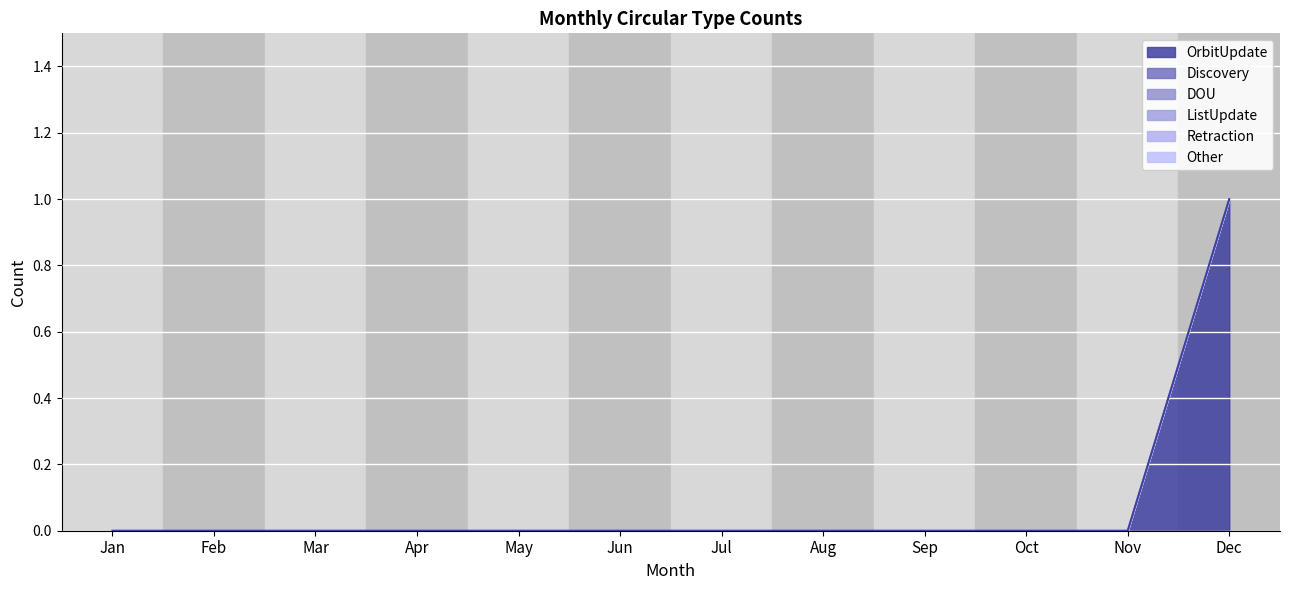

Reading left to right, list all the values displayed in this chart.

OrbitUpdate: Jan=0	Feb=0	Mar=0	Apr=0	May=0	Jun=0	Jul=0	Aug=0	Sep=0	Oct=0	Nov=0	Dec=1
Discovery: Jan=0	Feb=0	Mar=0	Apr=0	May=0	Jun=0	Jul=0	Aug=0	Sep=0	Oct=0	Nov=0	Dec=0
DOU: Jan=0	Feb=0	Mar=0	Apr=0	May=0	Jun=0	Jul=0	Aug=0	Sep=0	Oct=0	Nov=0	Dec=0
ListUpdate: Jan=0	Feb=0	Mar=0	Apr=0	May=0	Jun=0	Jul=0	Aug=0	Sep=0	Oct=0	Nov=0	Dec=0
Retraction: Jan=0	Feb=0	Mar=0	Apr=0	May=0	Jun=0	Jul=0	Aug=0	Sep=0	Oct=0	Nov=0	Dec=0
Other: Jan=0	Feb=0	Mar=0	Apr=0	May=0	Jun=0	Jul=0	Aug=0	Sep=0	Oct=0	Nov=0	Dec=0